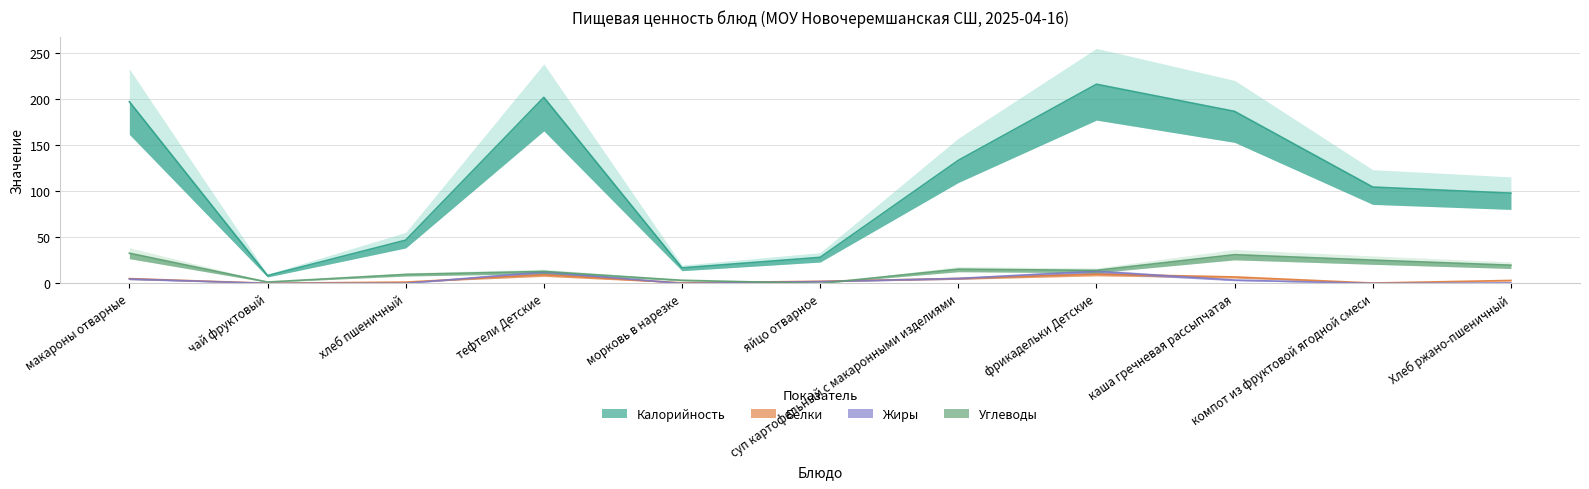

What are all the series names shown in the legend?

Калорийность, Белки, Жиры, Углеводы